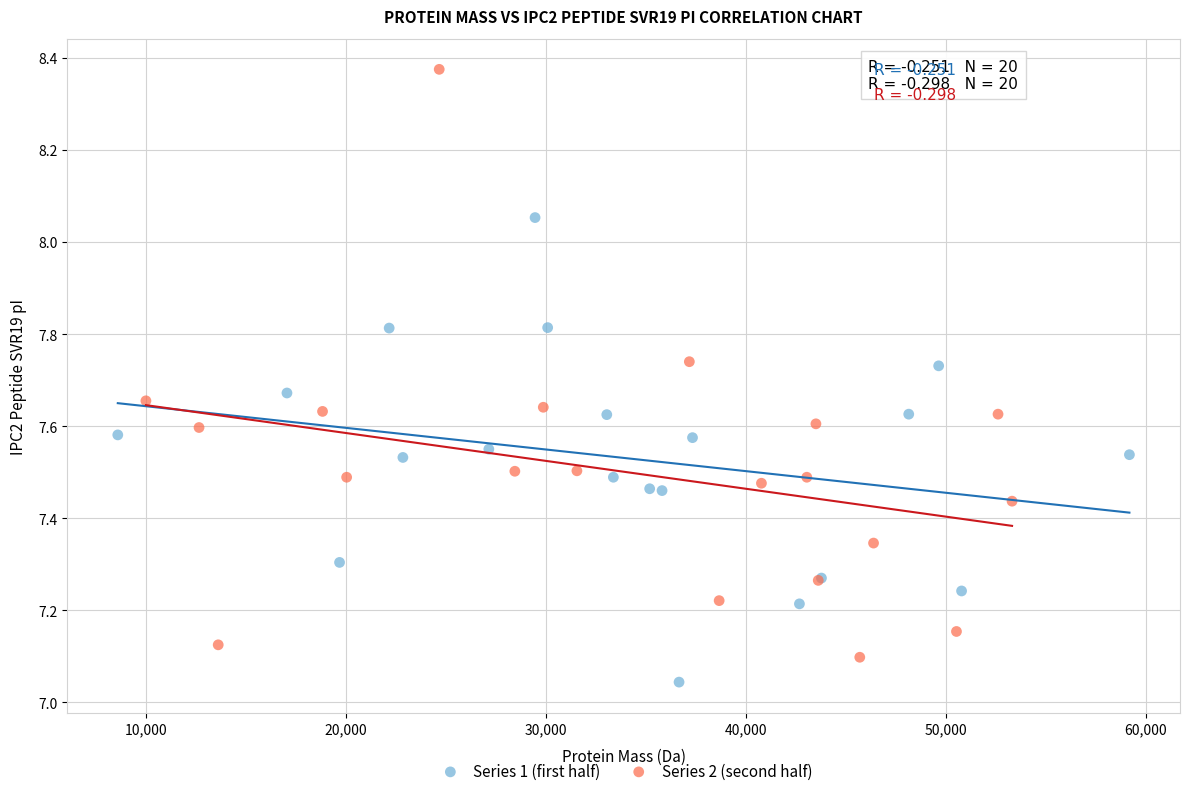

Which series has the largest Y range (max minus min)?

Series 2 (second half)